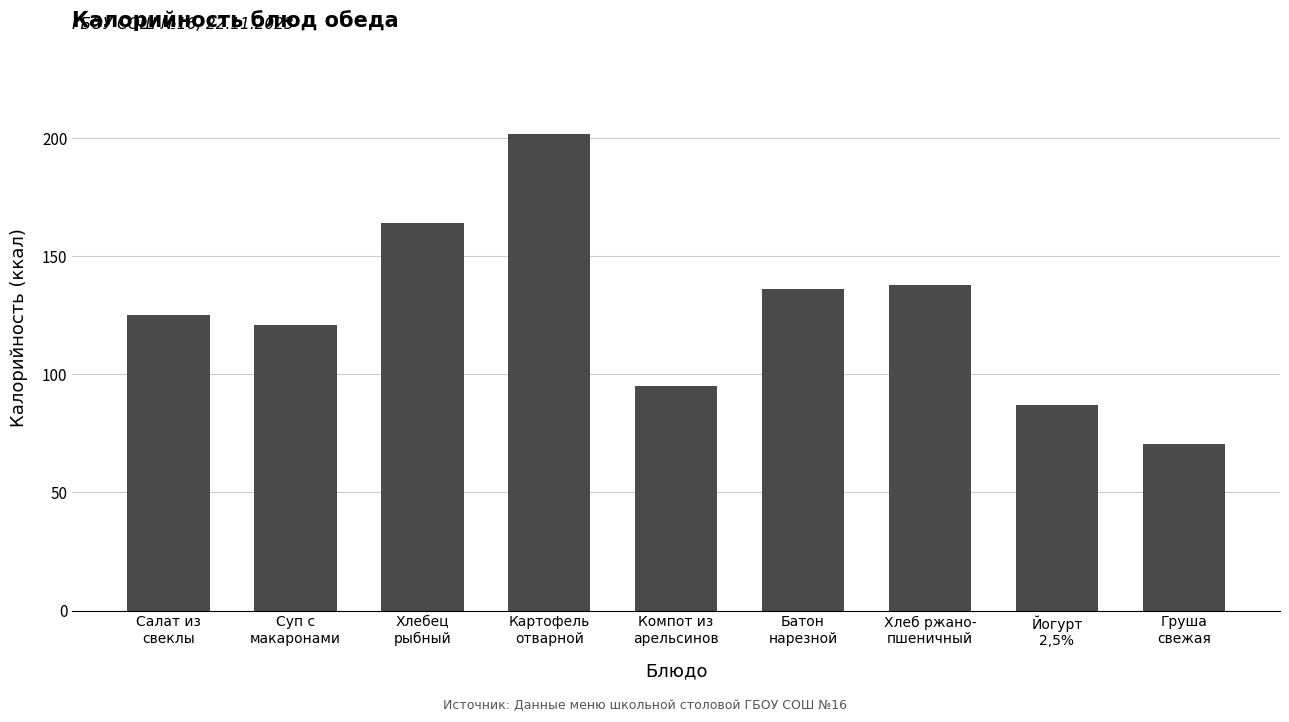

What is the difference between the second highest and minimum values?

93.7